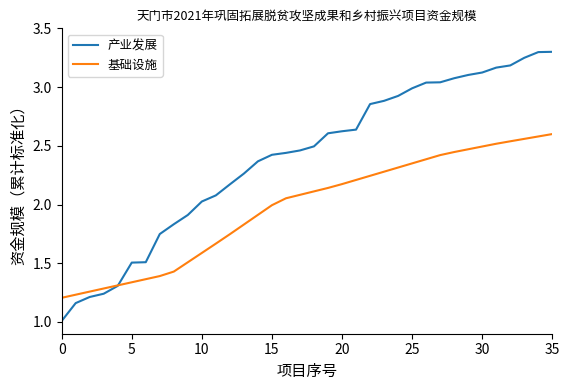

Which series has the largest range (max minus min)?

产业发展